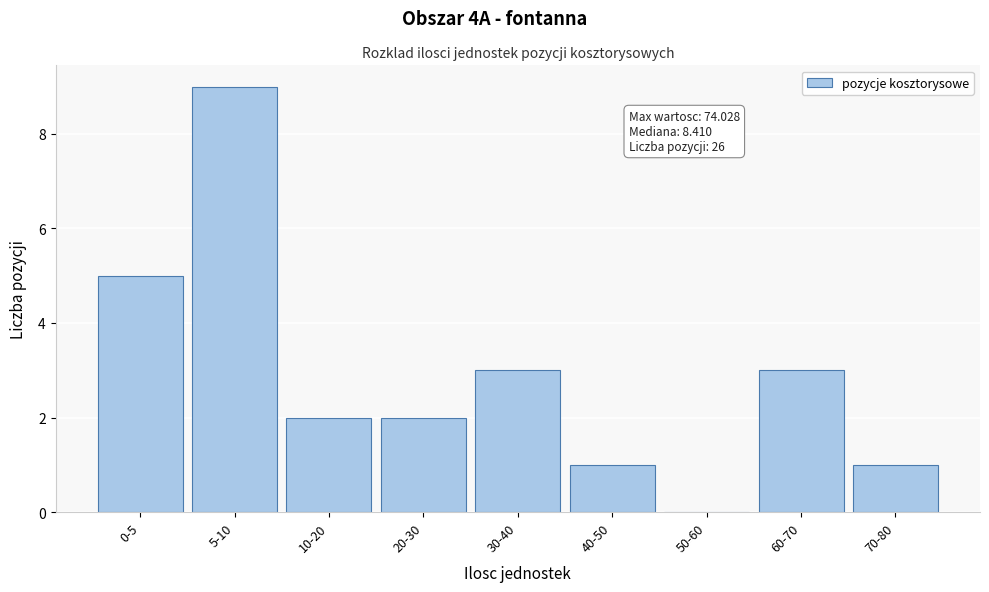

Reading left to right, list all the values displayed in this chart.

0-5=5	5-10=9	10-20=2	20-30=2	30-40=3	40-50=1	50-60=0	60-70=3	70-80=1